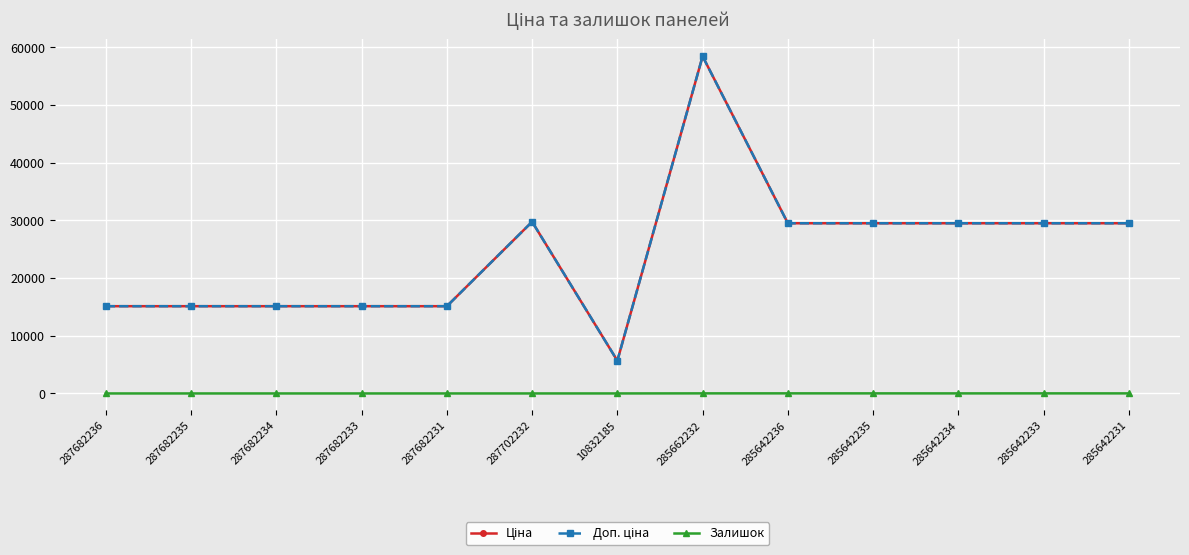

What position from the left is 287682235?

2